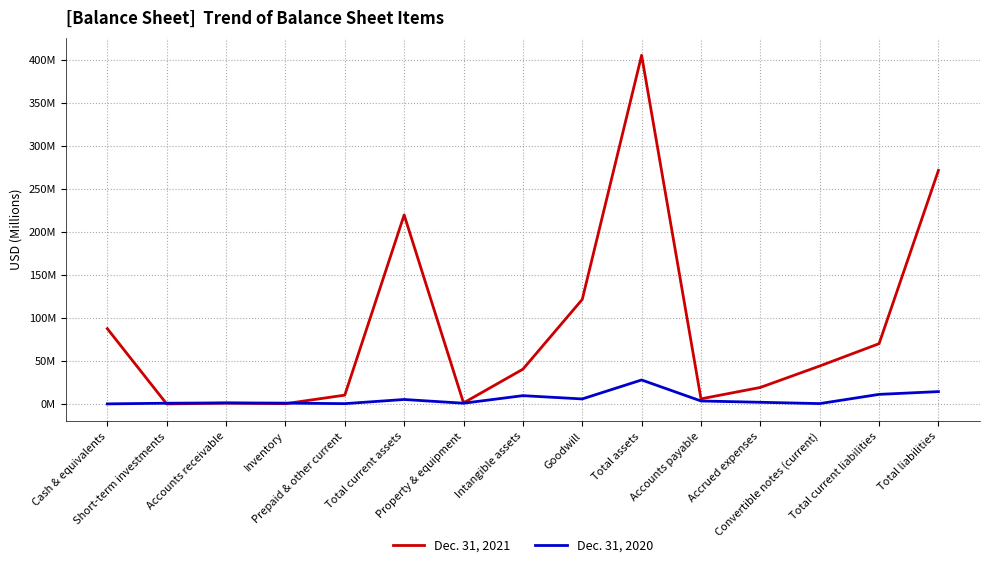

True or false: Dec. 31, 2020 and Dec. 31, 2021 cross at least once.

True